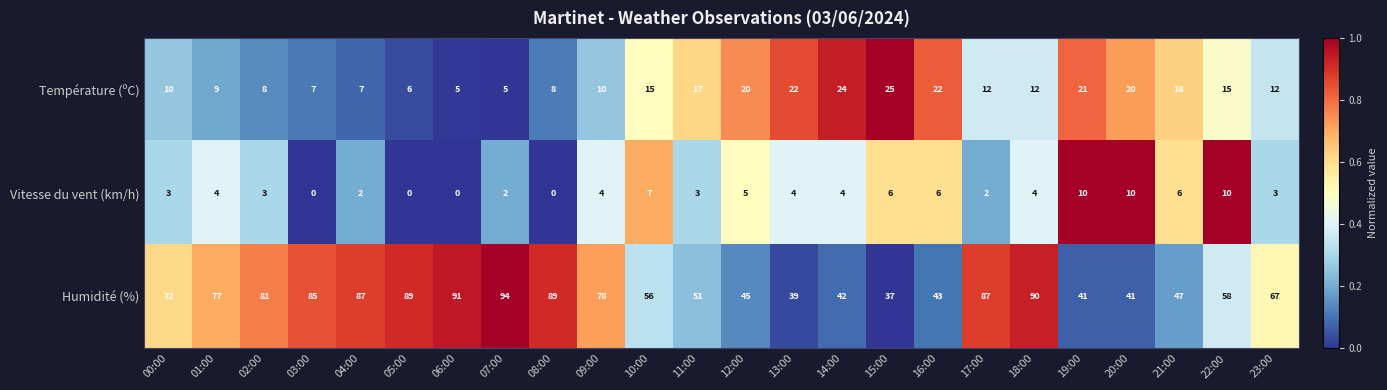

List the series in order of their peak value, lowest first.

Vitesse du vent (km/h), Température (ºC), Humidité (%)